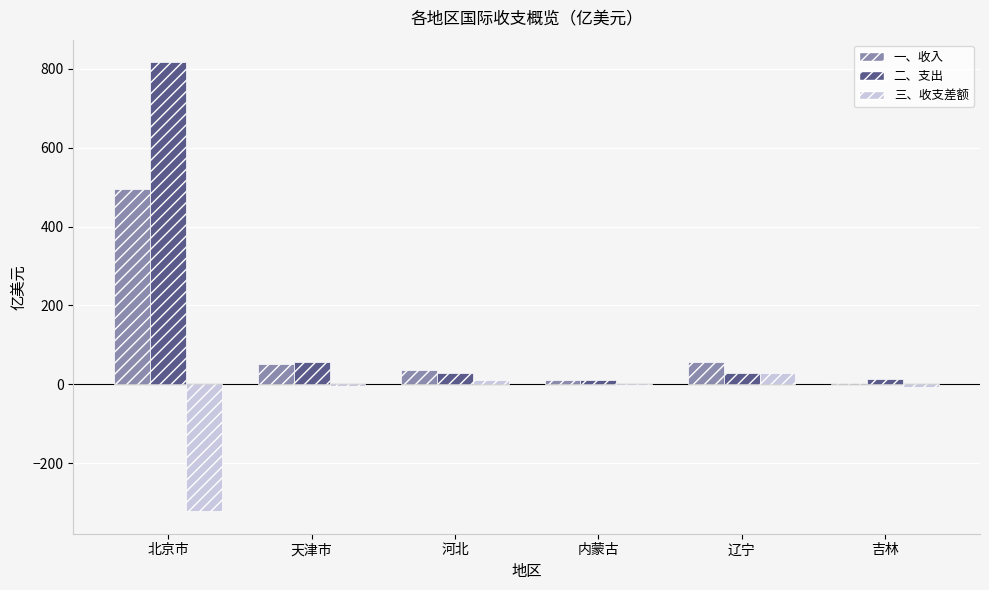

Are the bars grouped side by side (vs. stacked)?

Yes